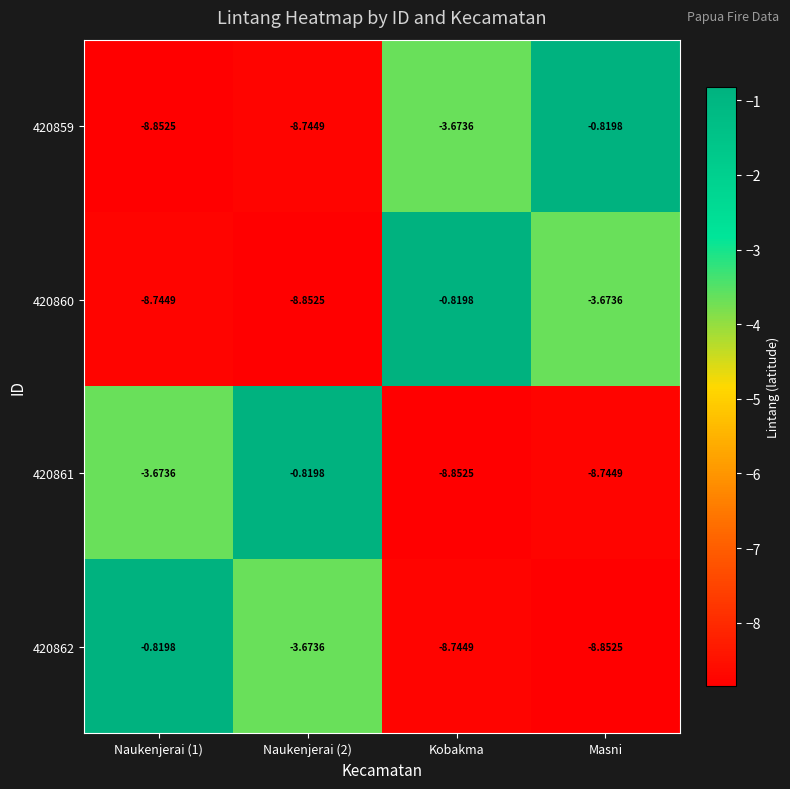

At which label does 420859 reach its peak?

Masni